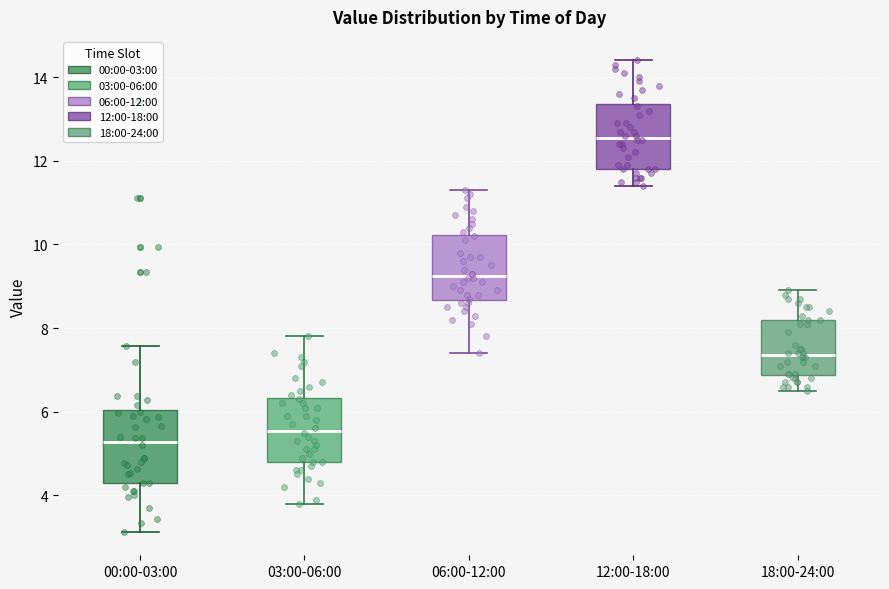

Reading left to right, read every box against the y-axis: the position of its median line, the range the box covers, and the ends of its whiskers. The values are not printed on the chart, so give them approximately, as read against the axis.

00:00-03:00: median 5.2, box 4.4 to 6.0, whiskers 3.2 to 7.6
03:00-06:00: median 5.6, box 4.8 to 6.4, whiskers 3.8 to 7.8
06:00-12:00: median 9.2, box 8.6 to 10.2, whiskers 7.4 to 11.4
12:00-18:00: median 12.6, box 11.8 to 13.4, whiskers 11.4 to 14.4
18:00-24:00: median 7.4, box 6.8 to 8.2, whiskers 6.6 to 9.0